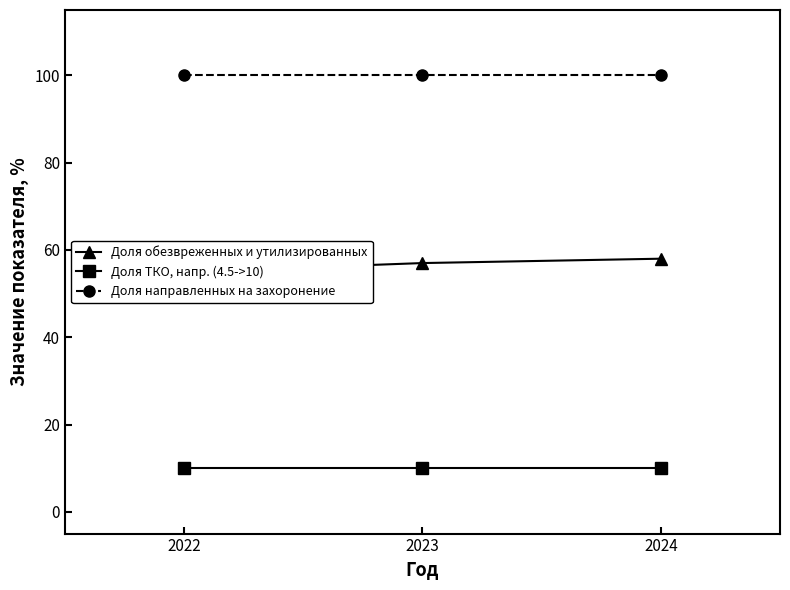

What is the total value across all series at 2022?

165